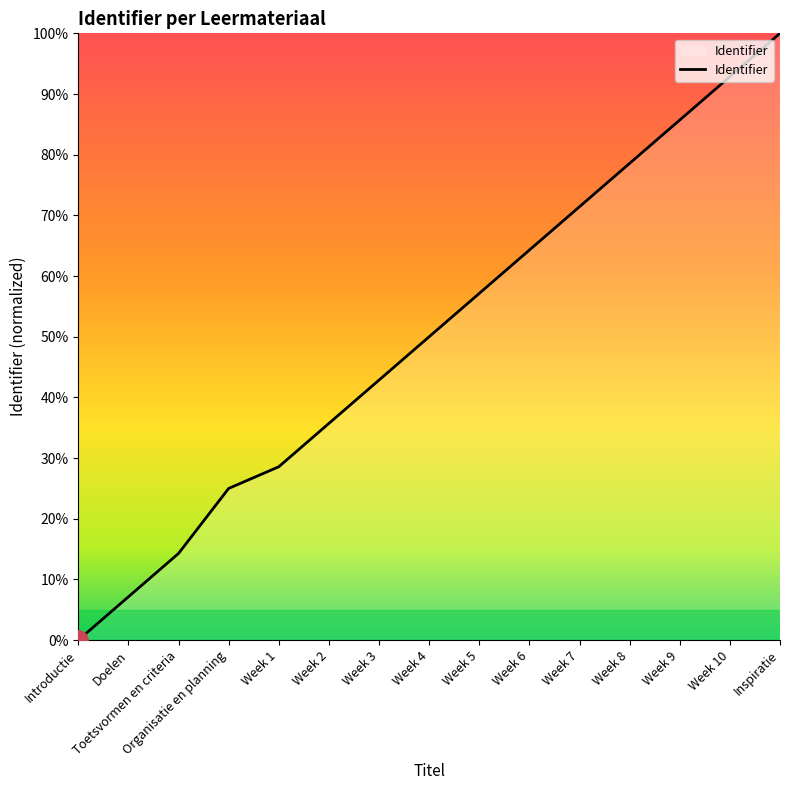

Is it true that the value at Week 2 is 60.5?

False